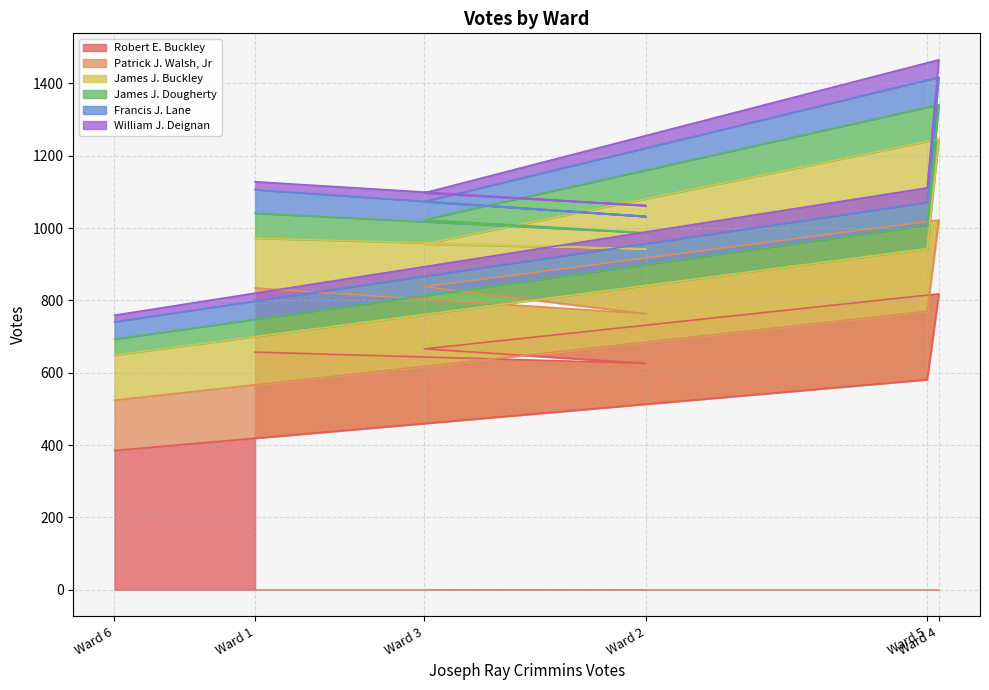

At Ward 2, list the series in order from largest to smallest.

Robert E. Buckley, James J. Buckley, Patrick J. Walsh, Jr, James J. Dougherty, Francis J. Lane, William J. Deignan